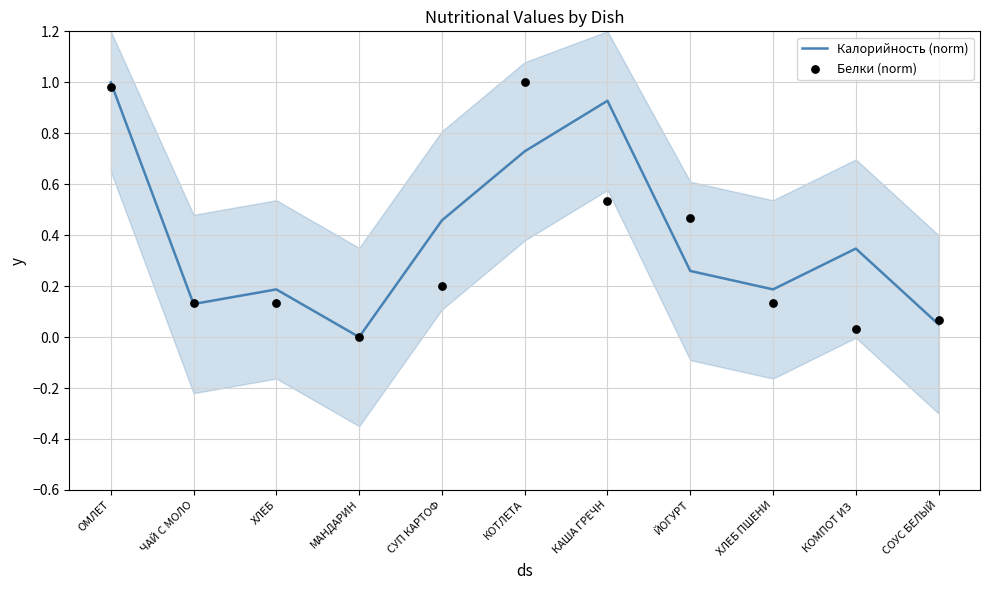

Which series contains the lowest Y value?

Калорийность (norm)